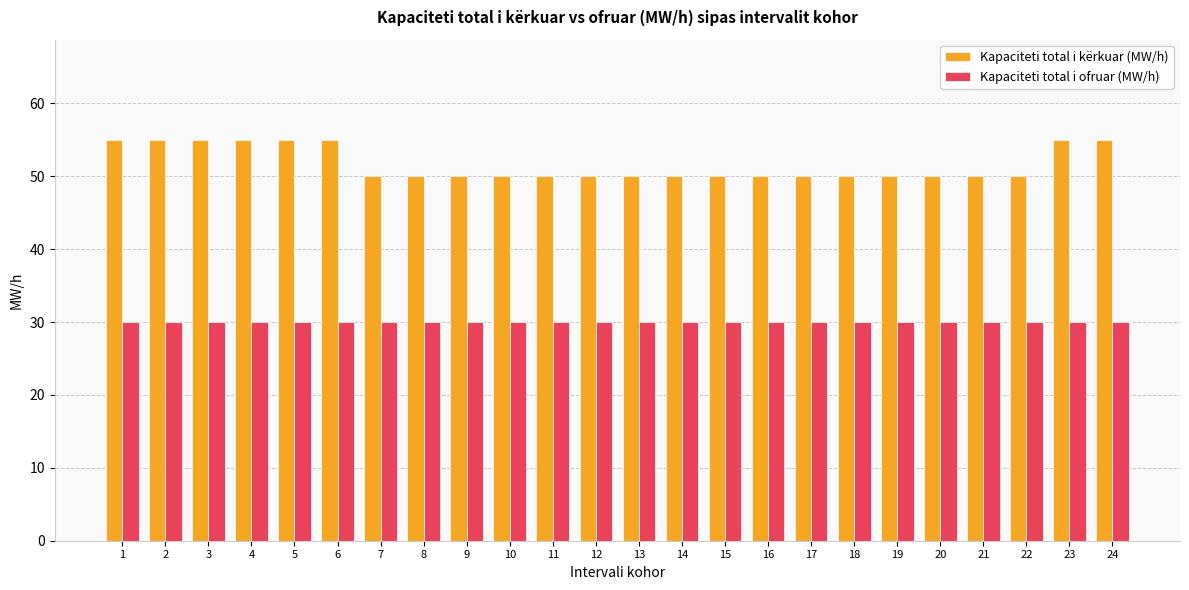

How many Kapaciteti total i kërkuar (MW/h) values are between 50 and 55?

24